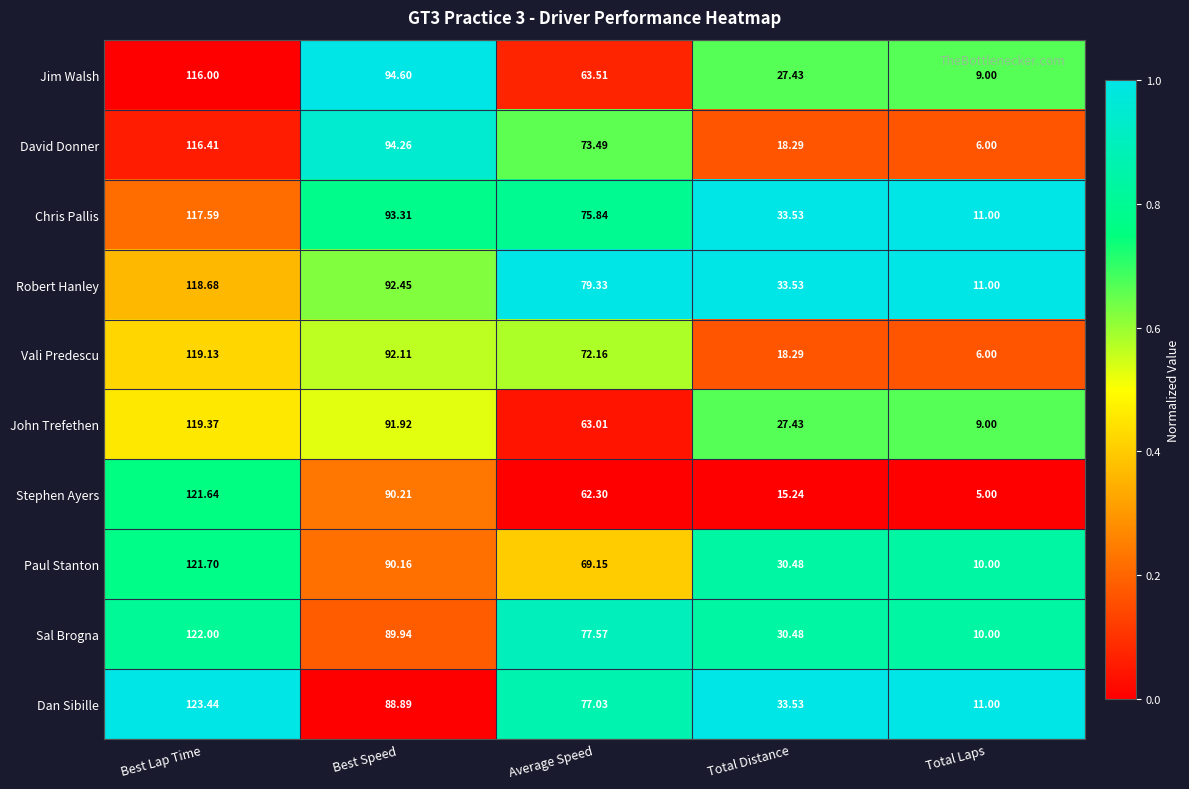

Which series has the largest total across all categories?

Robert Hanley